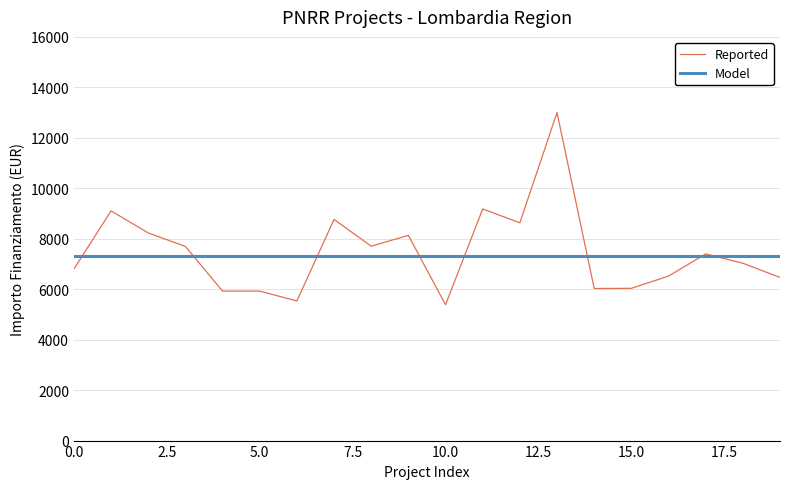

How many lines are shown in the chart?

2